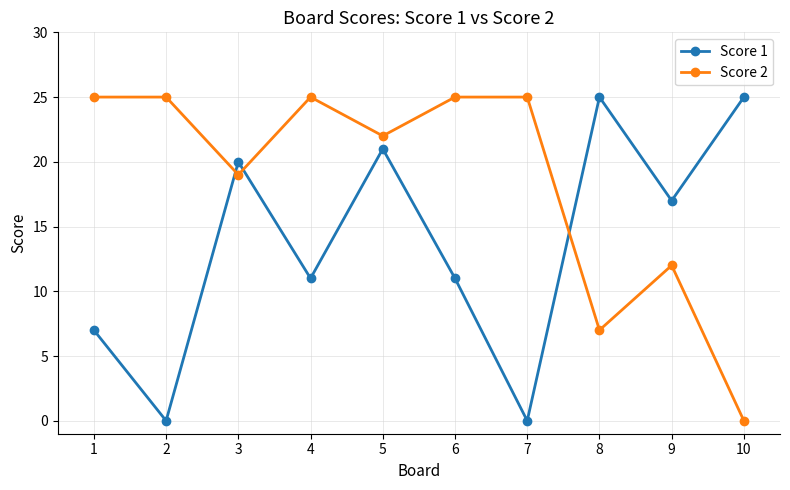

In Score 1, how many points are lower than both neighbors (excluding endpoints)?

4